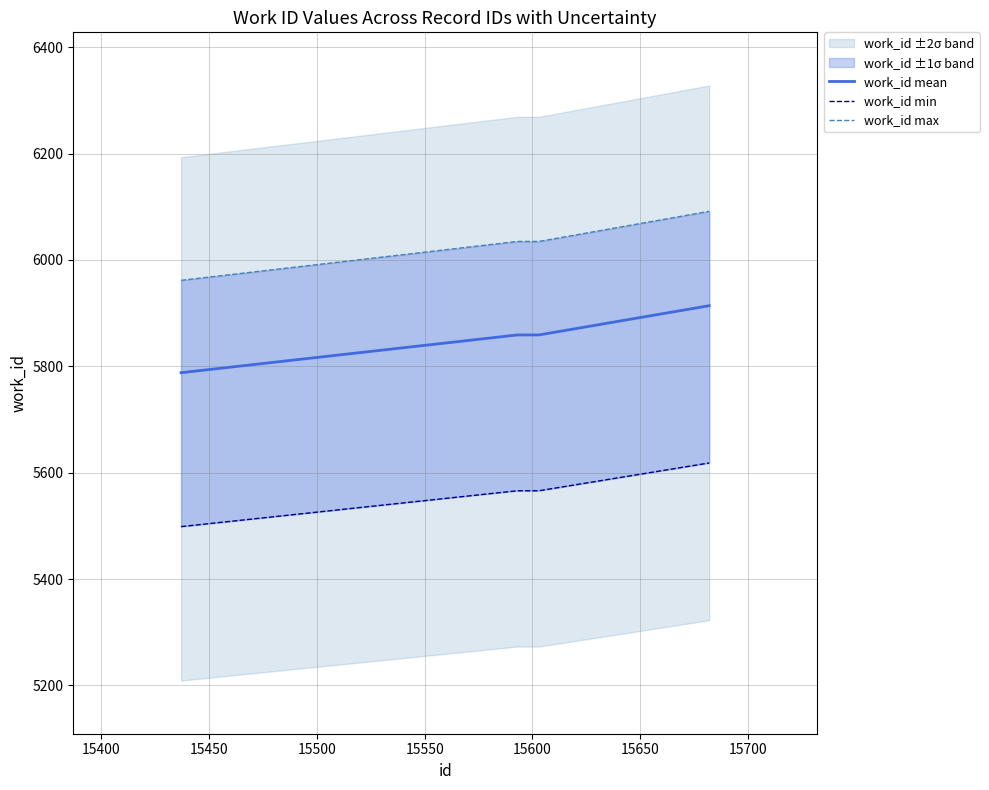

True or false: work_id mean has more than 2 points higher than both neighbors.

False